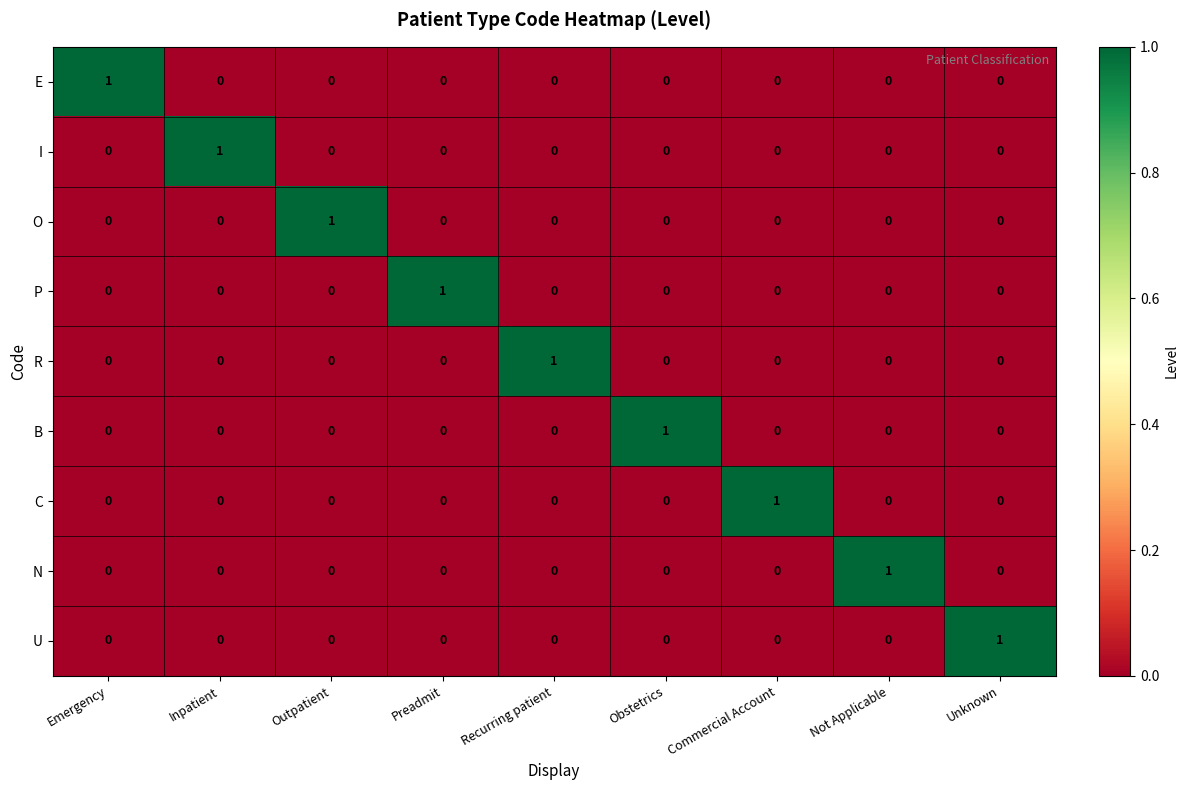

At how many categories does at least one series exceed 0?

9